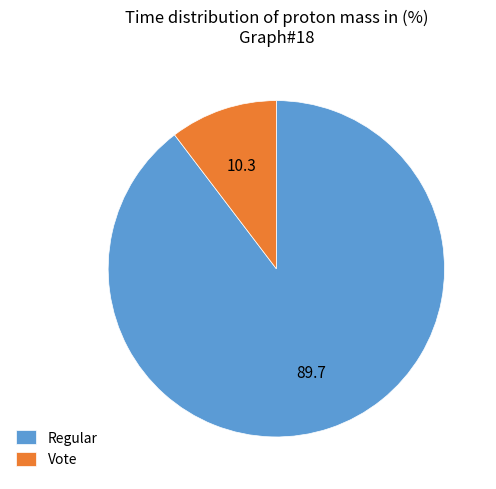

Do Regular and Vote together represent more than half of the pie?

Yes